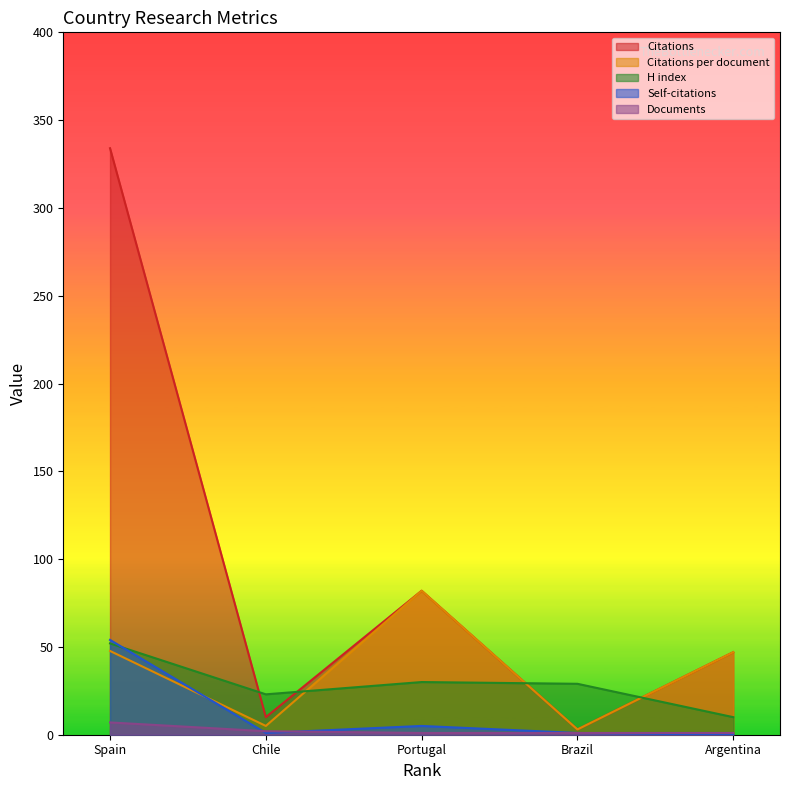

Between Brazil and Spain, which series saw the biggest shift?

Citations